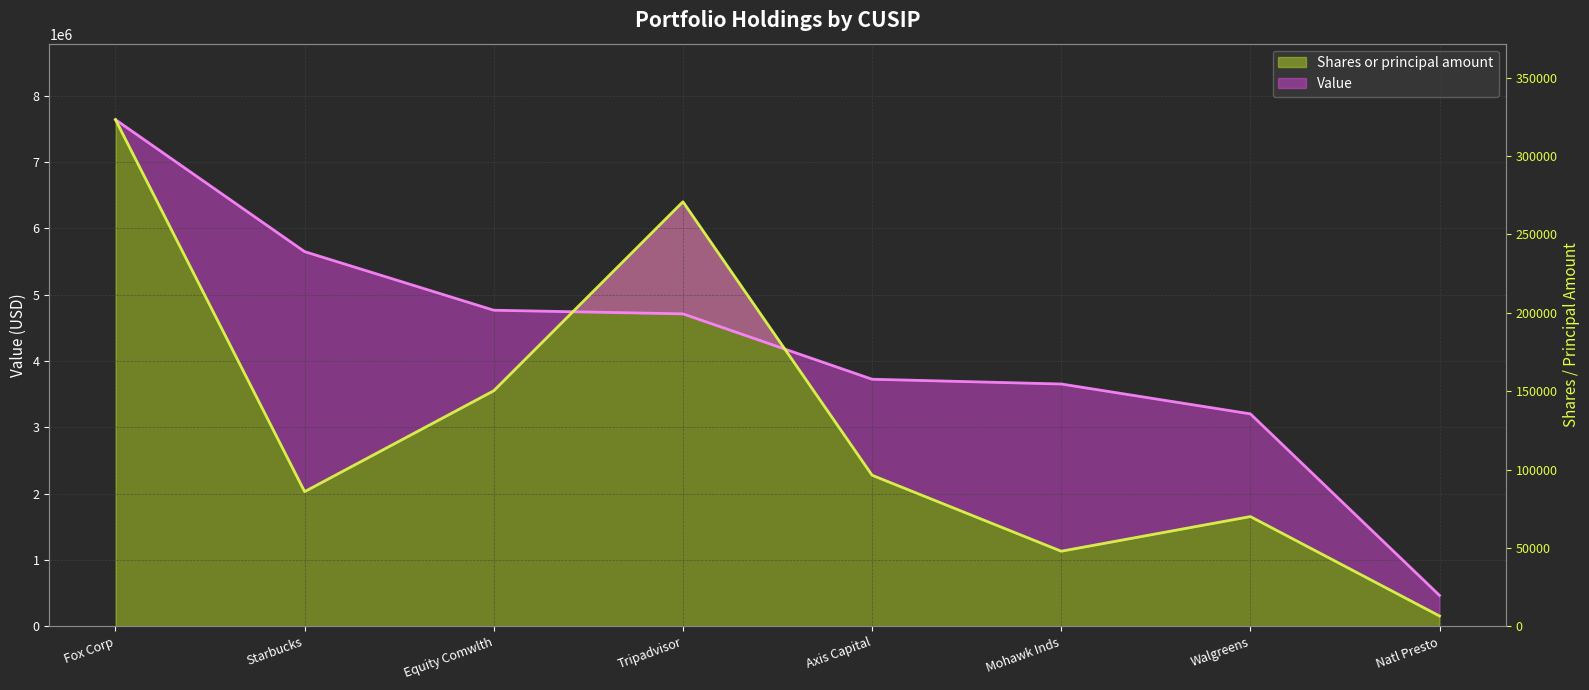

The value of Shares or principal amount at Walgreens is 506479.4. True or false?

False